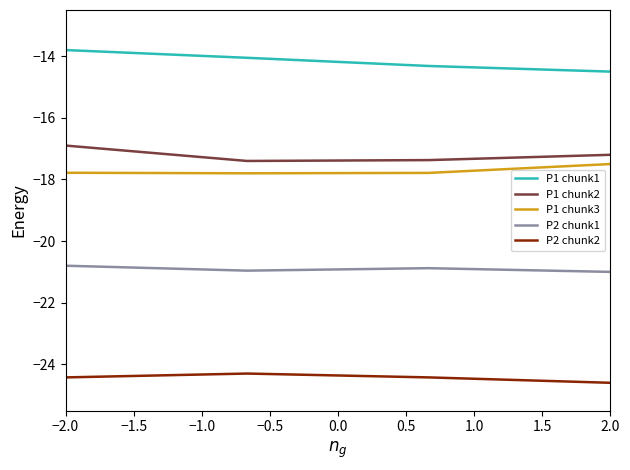

True or false: P2 chunk1 and P2 chunk2 intersect in this chart.

False